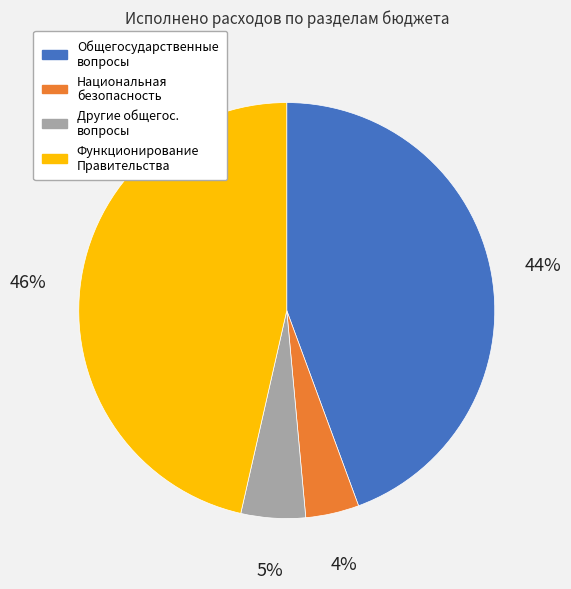

Is there any slice that represents more than half of the pie?

No